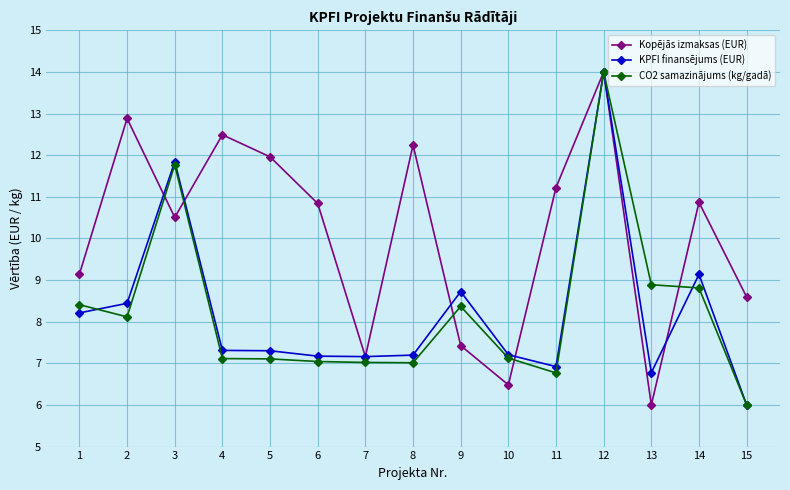

At which label does Kopējās izmaksas (EUR) reach its minimum?

13